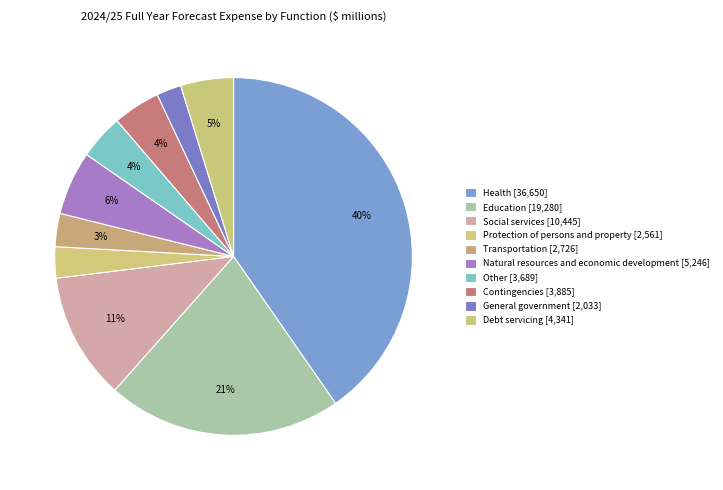

How much of the chart is everything except Other?

95.9%